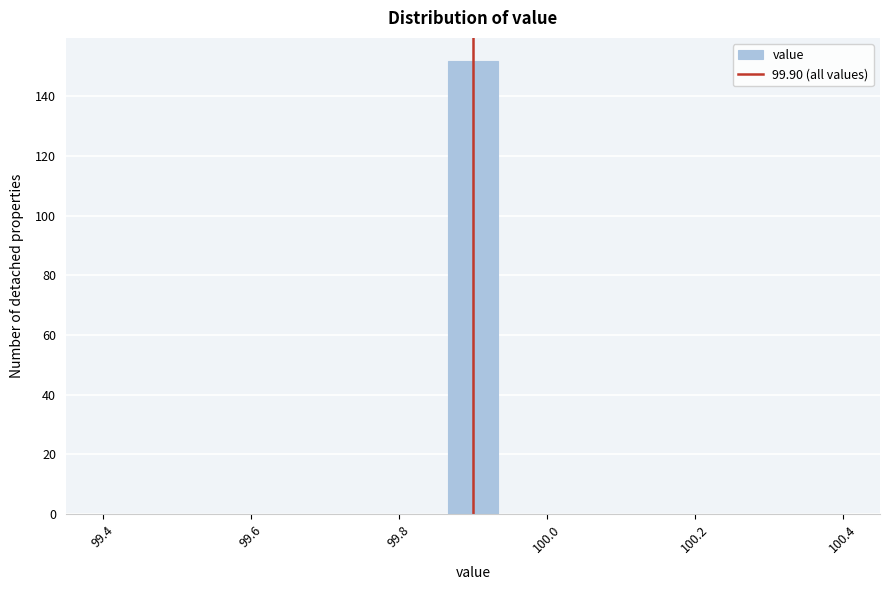

Read against the x-axis, roughly where is the centre of the tallest bar?

99.90